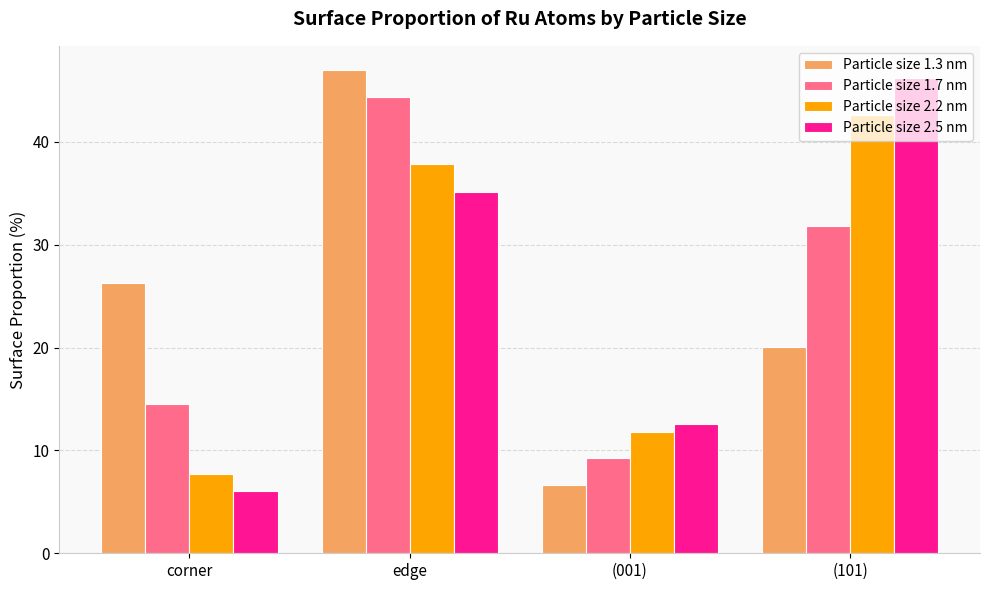

How many groups of bars are there?

4